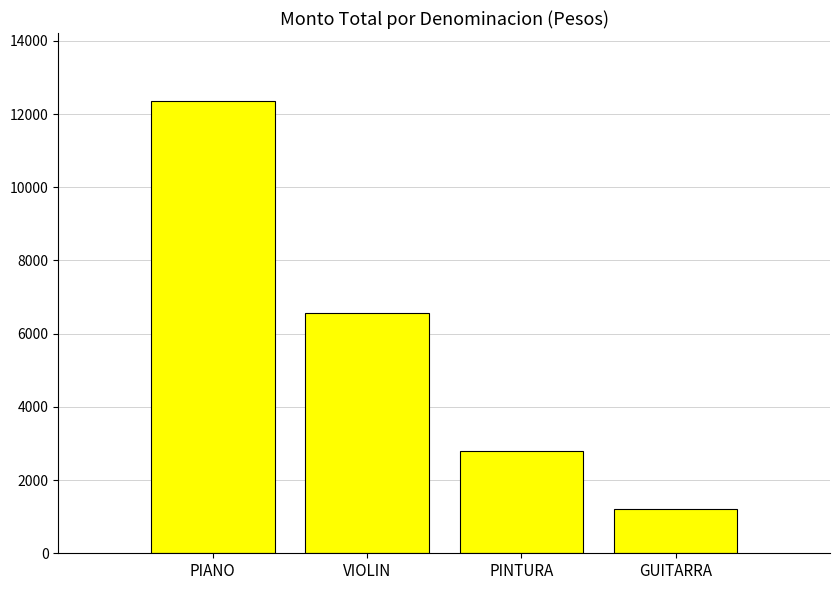

Count the values in the range 2800 to 12360.

3